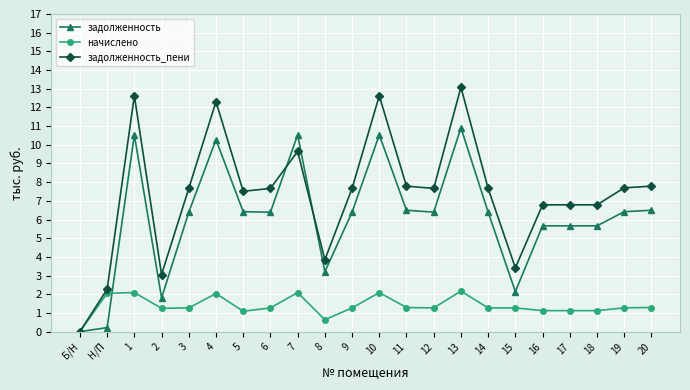

Rank the series by their maximum value, from highest to lowest.

задолженность_пени, задолженность, начислено